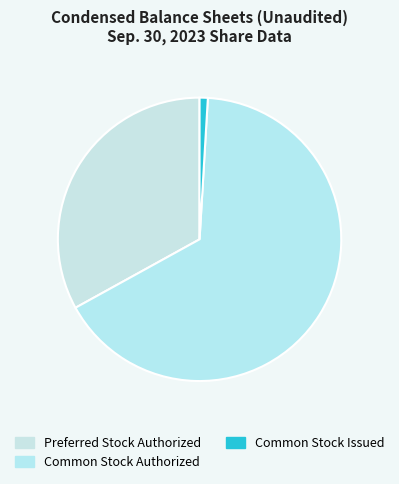

What is the ratio of the value at Common Stock Authorized to the value at Preferred Stock Authorized?

2.0